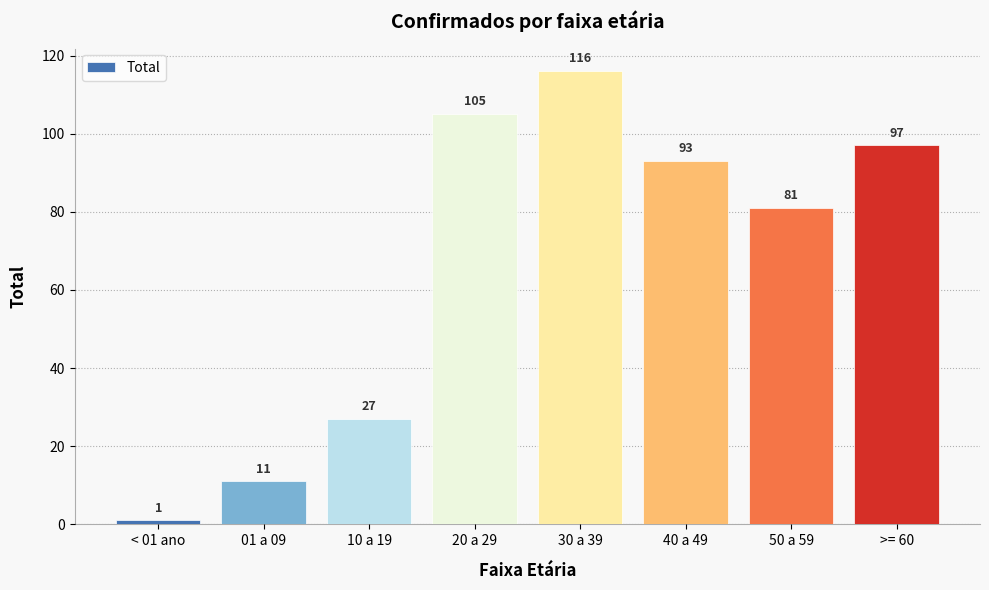

Is it true that the value at 20 a 29 is 105?

True